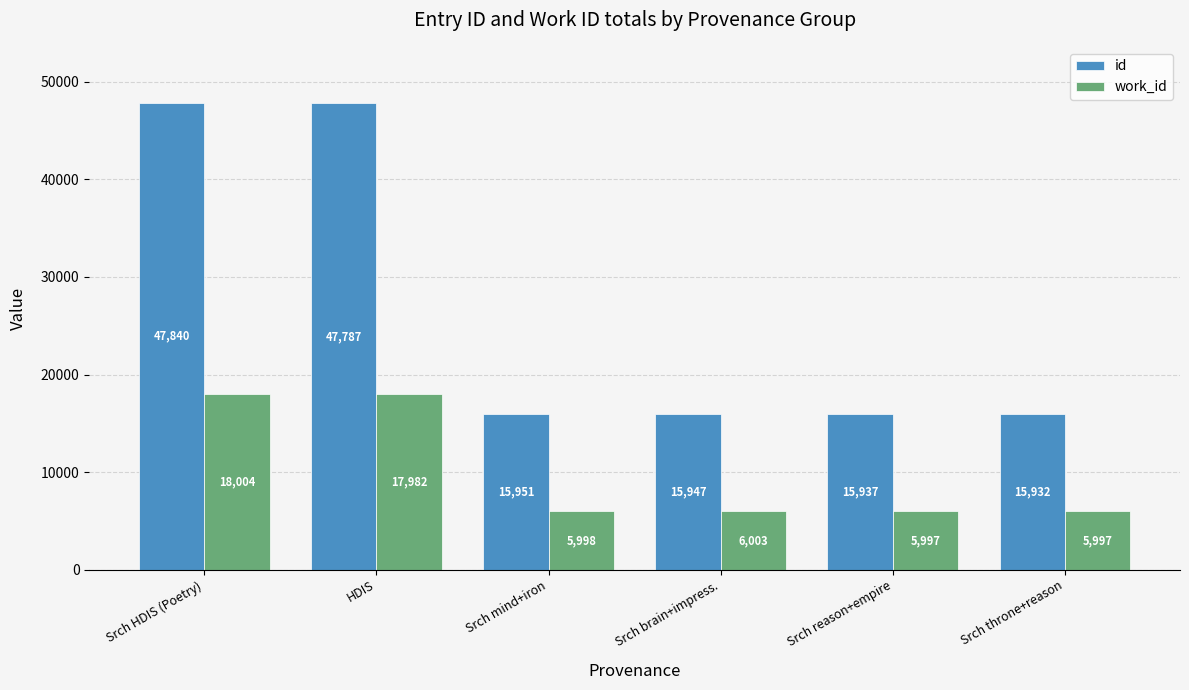

What is the difference between the id values at Srch reason+empire and HDIS?

31850